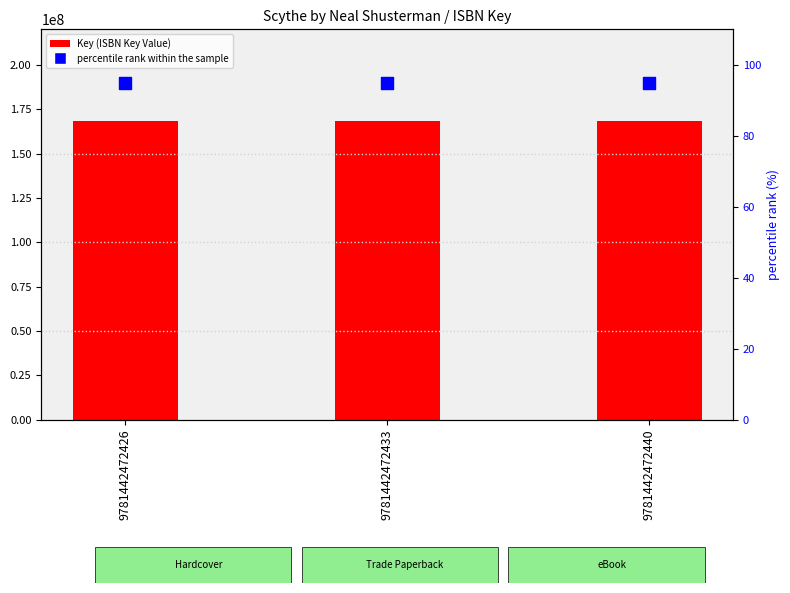

Is the value of percentile rank within the sample at 9781442472426 greater than the value of Key (ISBN Key Value) at 9781442472433?

No